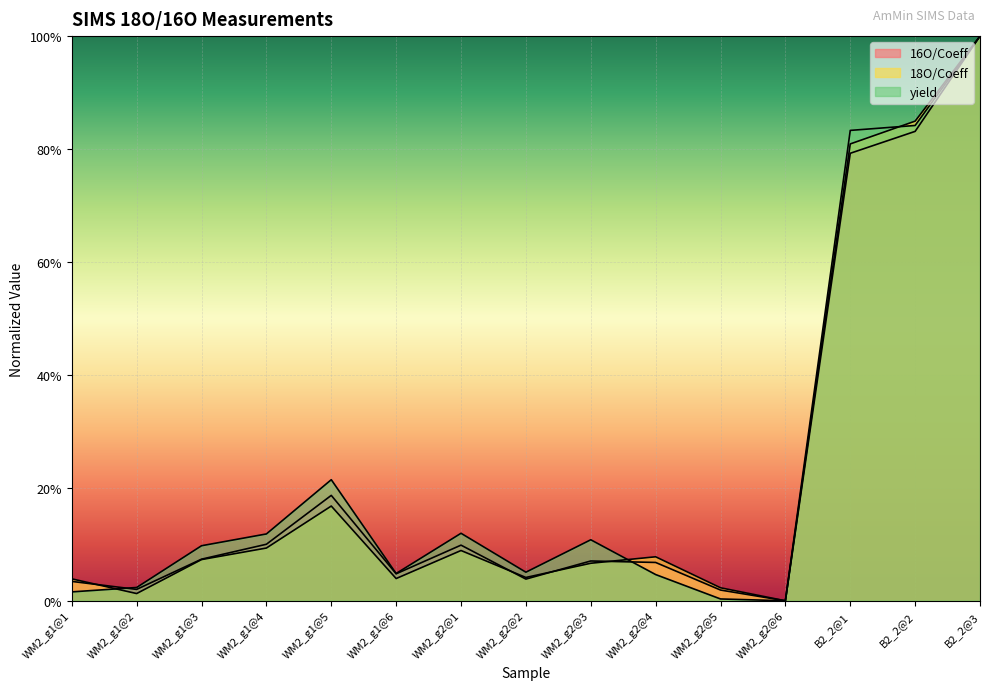

Does the chart display data point markers on the line(s)?

No